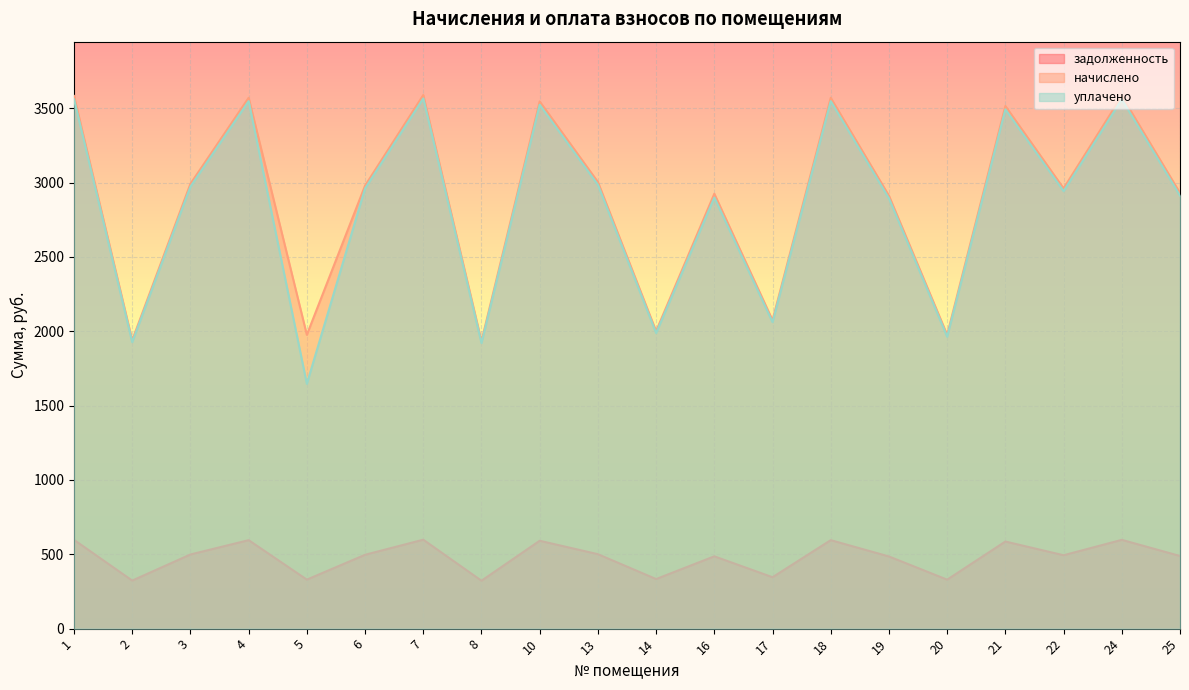

Where does the уплачено series first go above 2960?

1